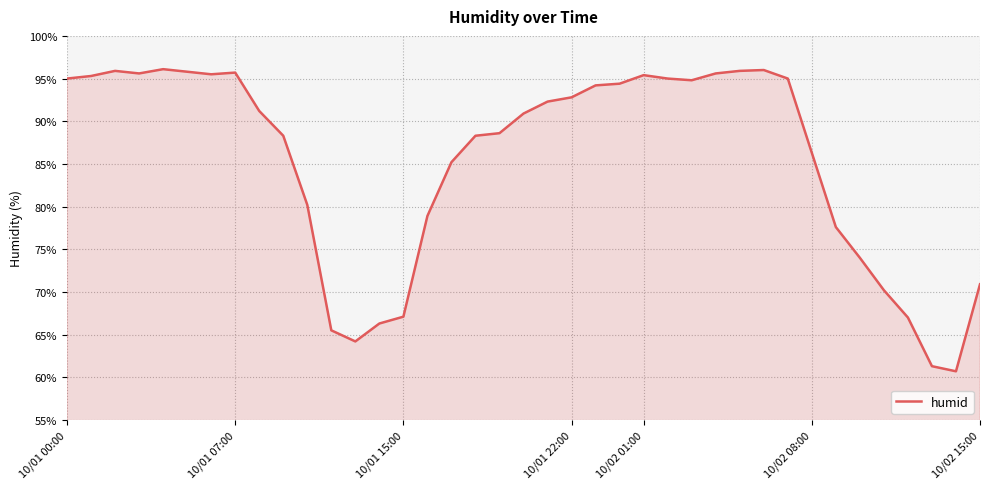

What is the smallest value displayed?

60.7